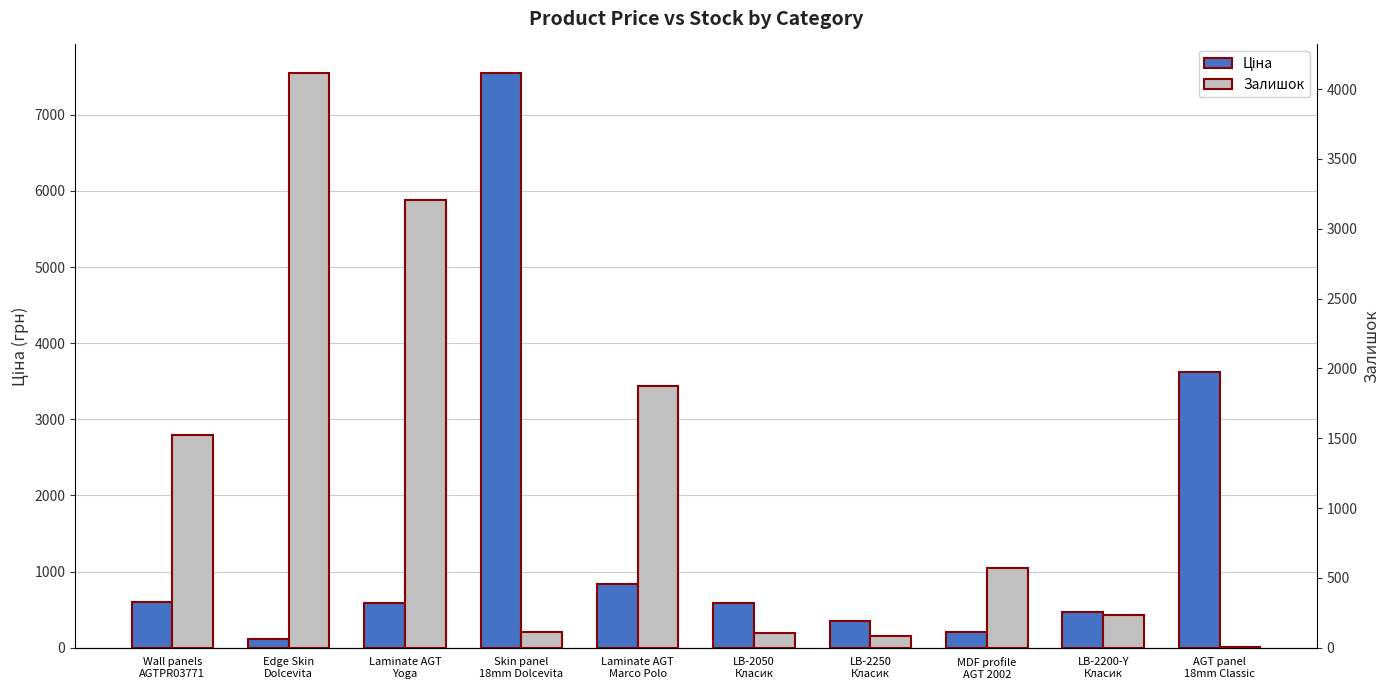

How many bars are there in total?

20